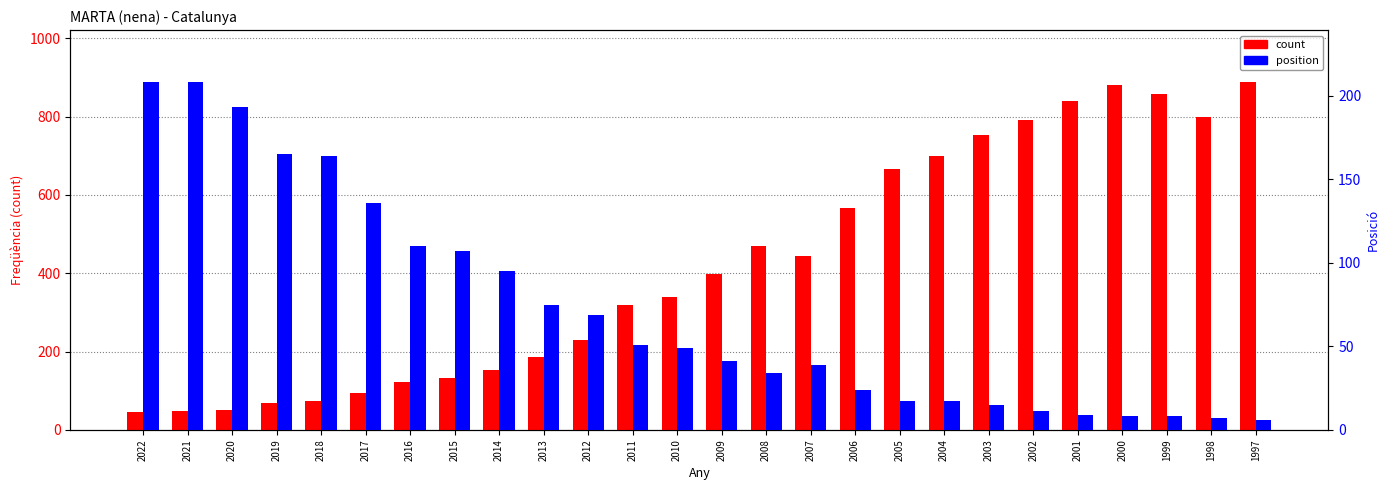

Rank the categories by position value from lowest to highest.

1997, 1998, 2000, 1999, 2001, 2002, 2003, 2005, 2004, 2006, 2008, 2007, 2009, 2010, 2011, 2012, 2013, 2014, 2015, 2016, 2017, 2018, 2019, 2020, 2022, 2021